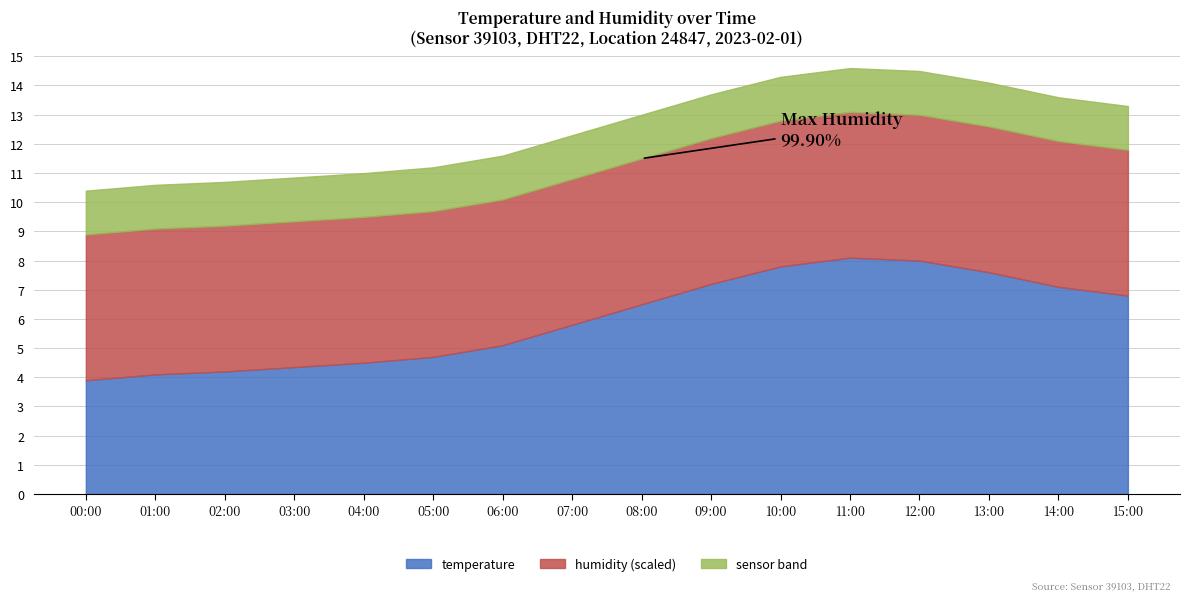

True or false: humidity and temperature intersect in this chart.

False